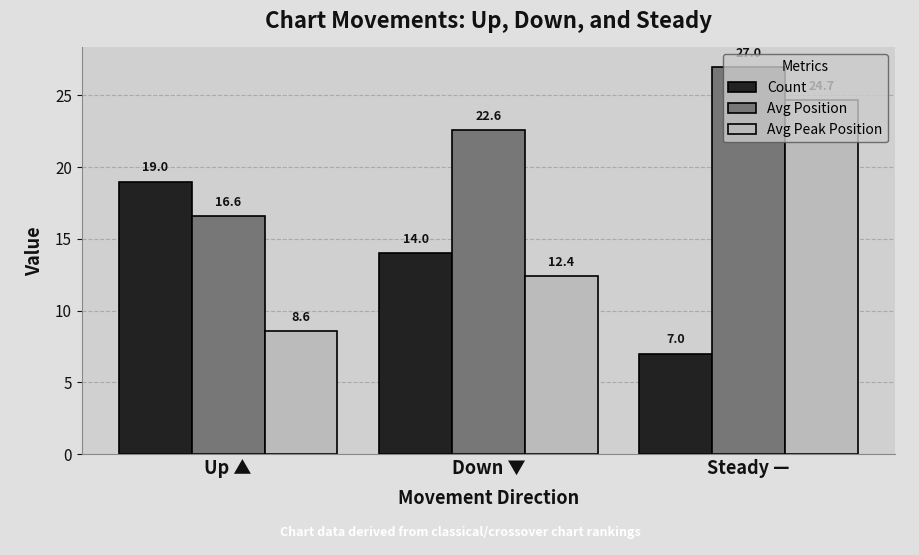

How many data points in Count are less than 14?

1